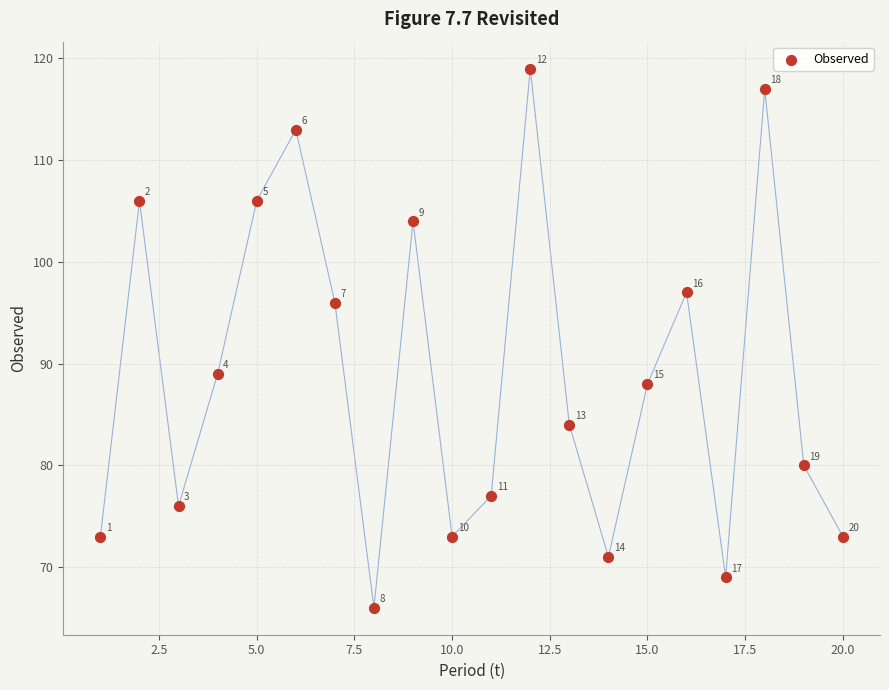

What is the range of X values (max minus min)?

19